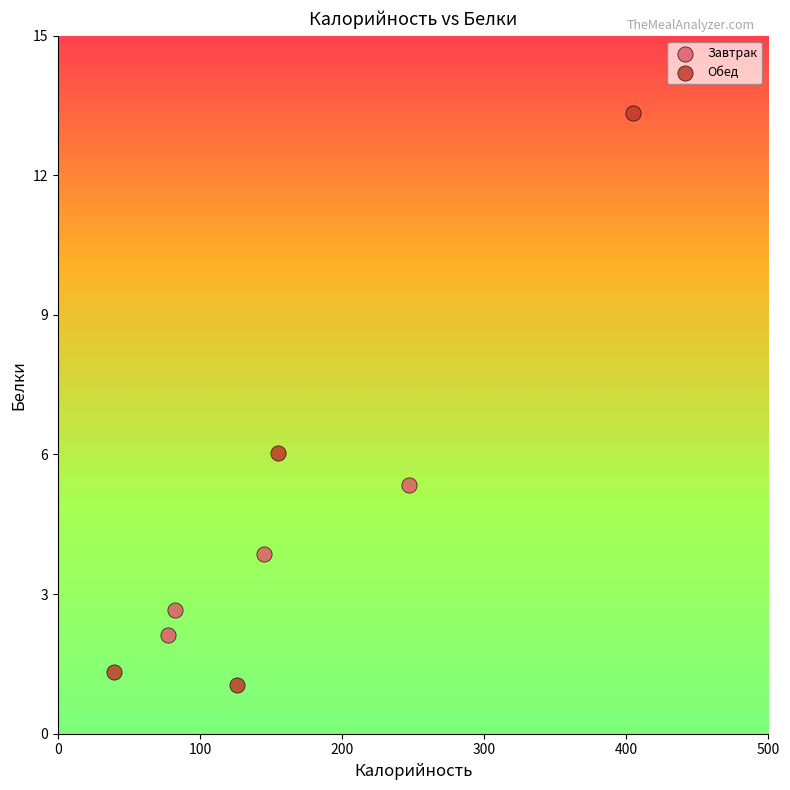

Which series has the largest Y range (max minus min)?

Обед